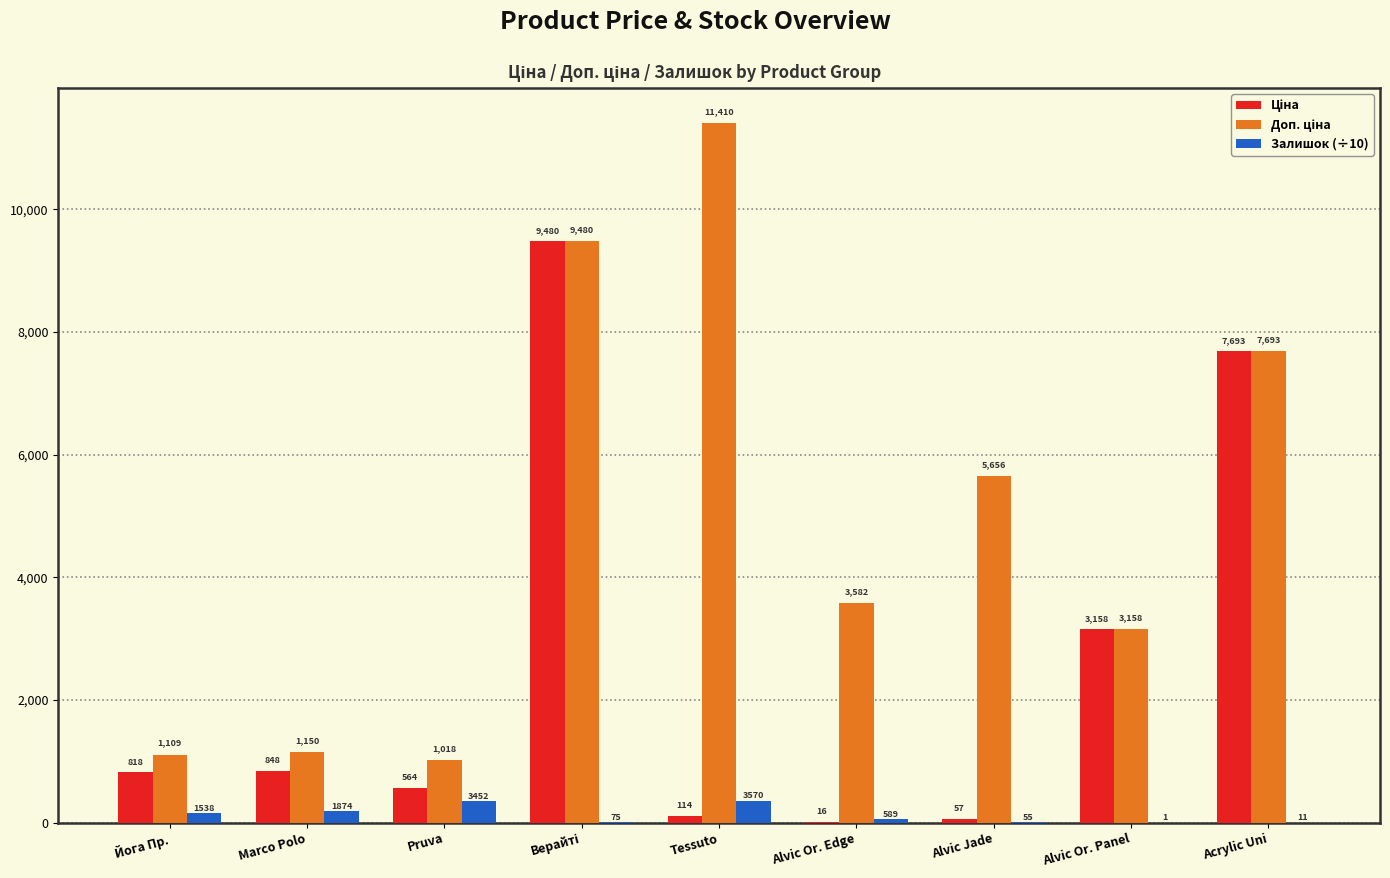

Where is Залишок (÷10) nearest to the value 178?

Marco Polo